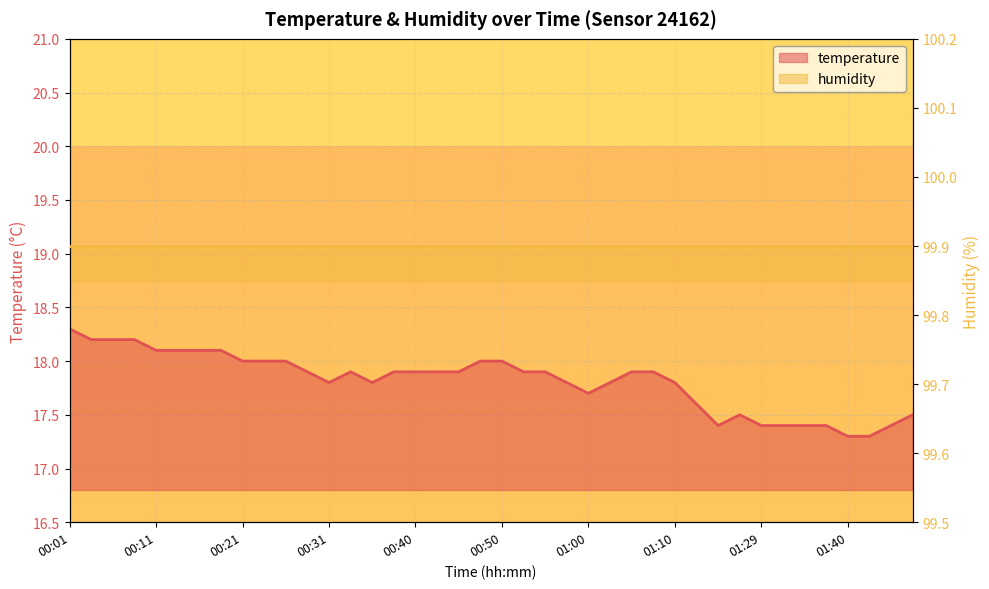

Is it true that the value at 00:55 is 26.9?

False